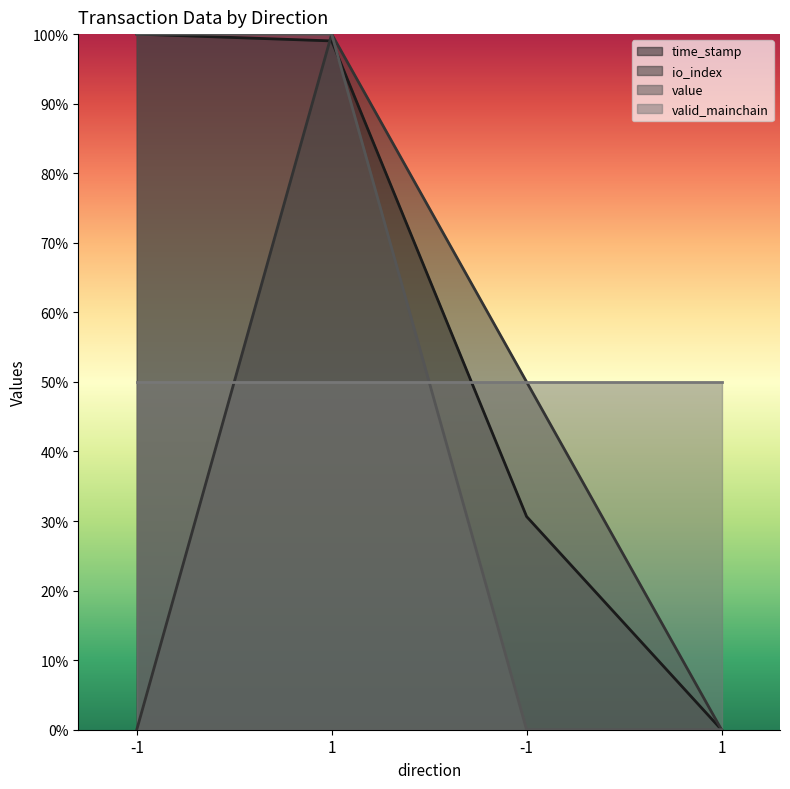

What is the difference between the maximum and minimum values in the time_stamp series?

1.0